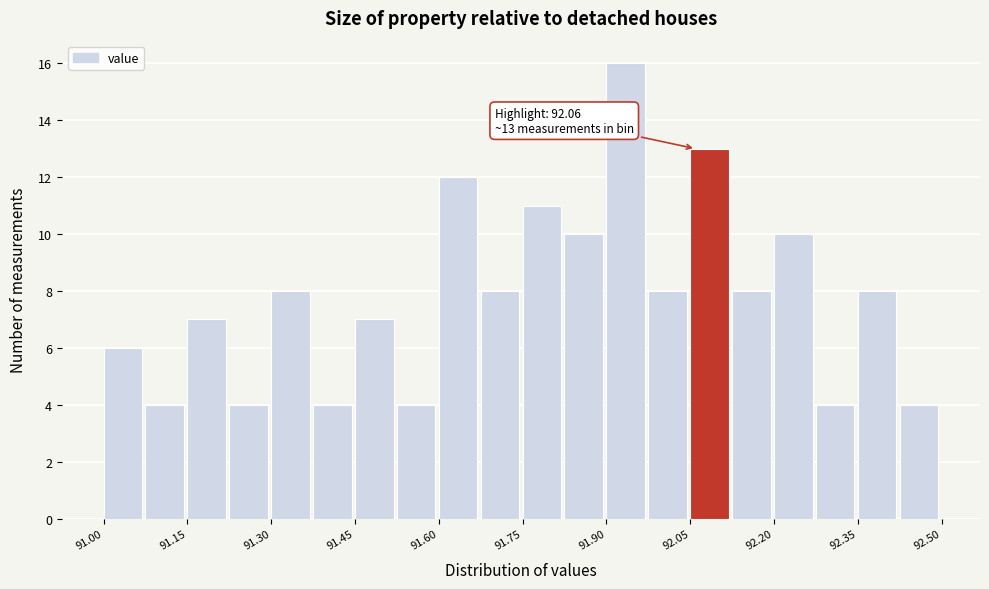

Read against the x-axis, roughly where is the centre of the tallest bar?

91.94